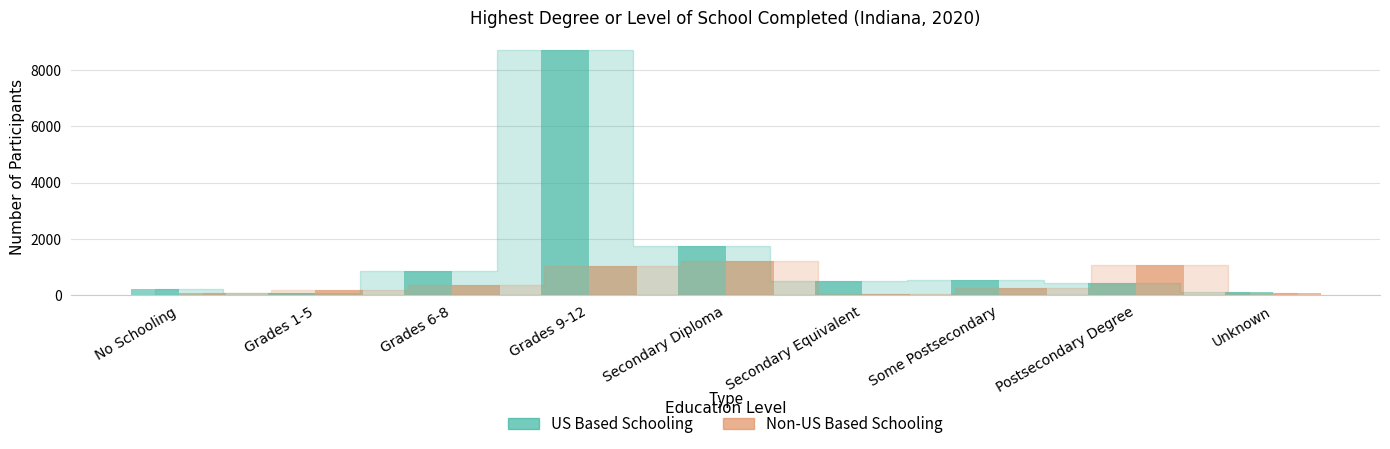

How many bars are there in total?

18